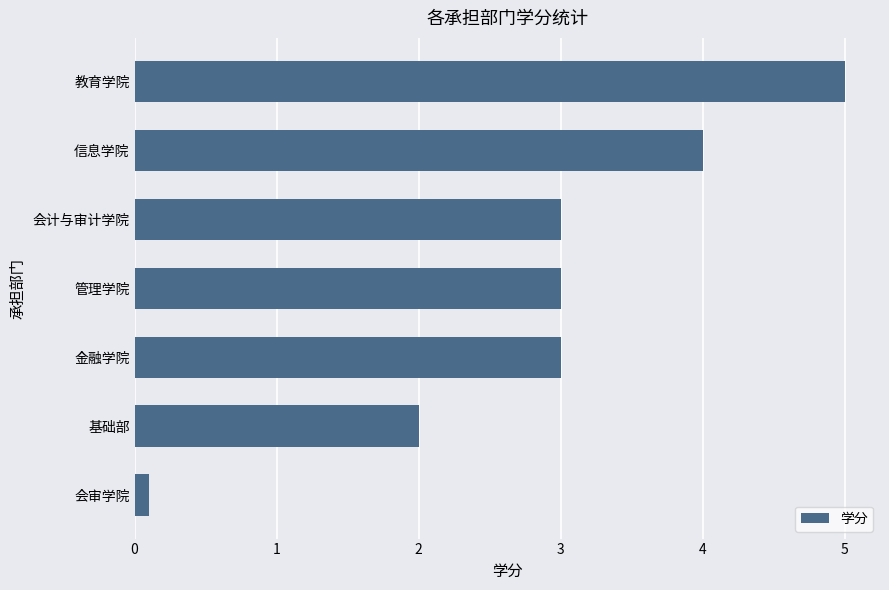

The value at 金融学院 is 3.9. True or false?

False